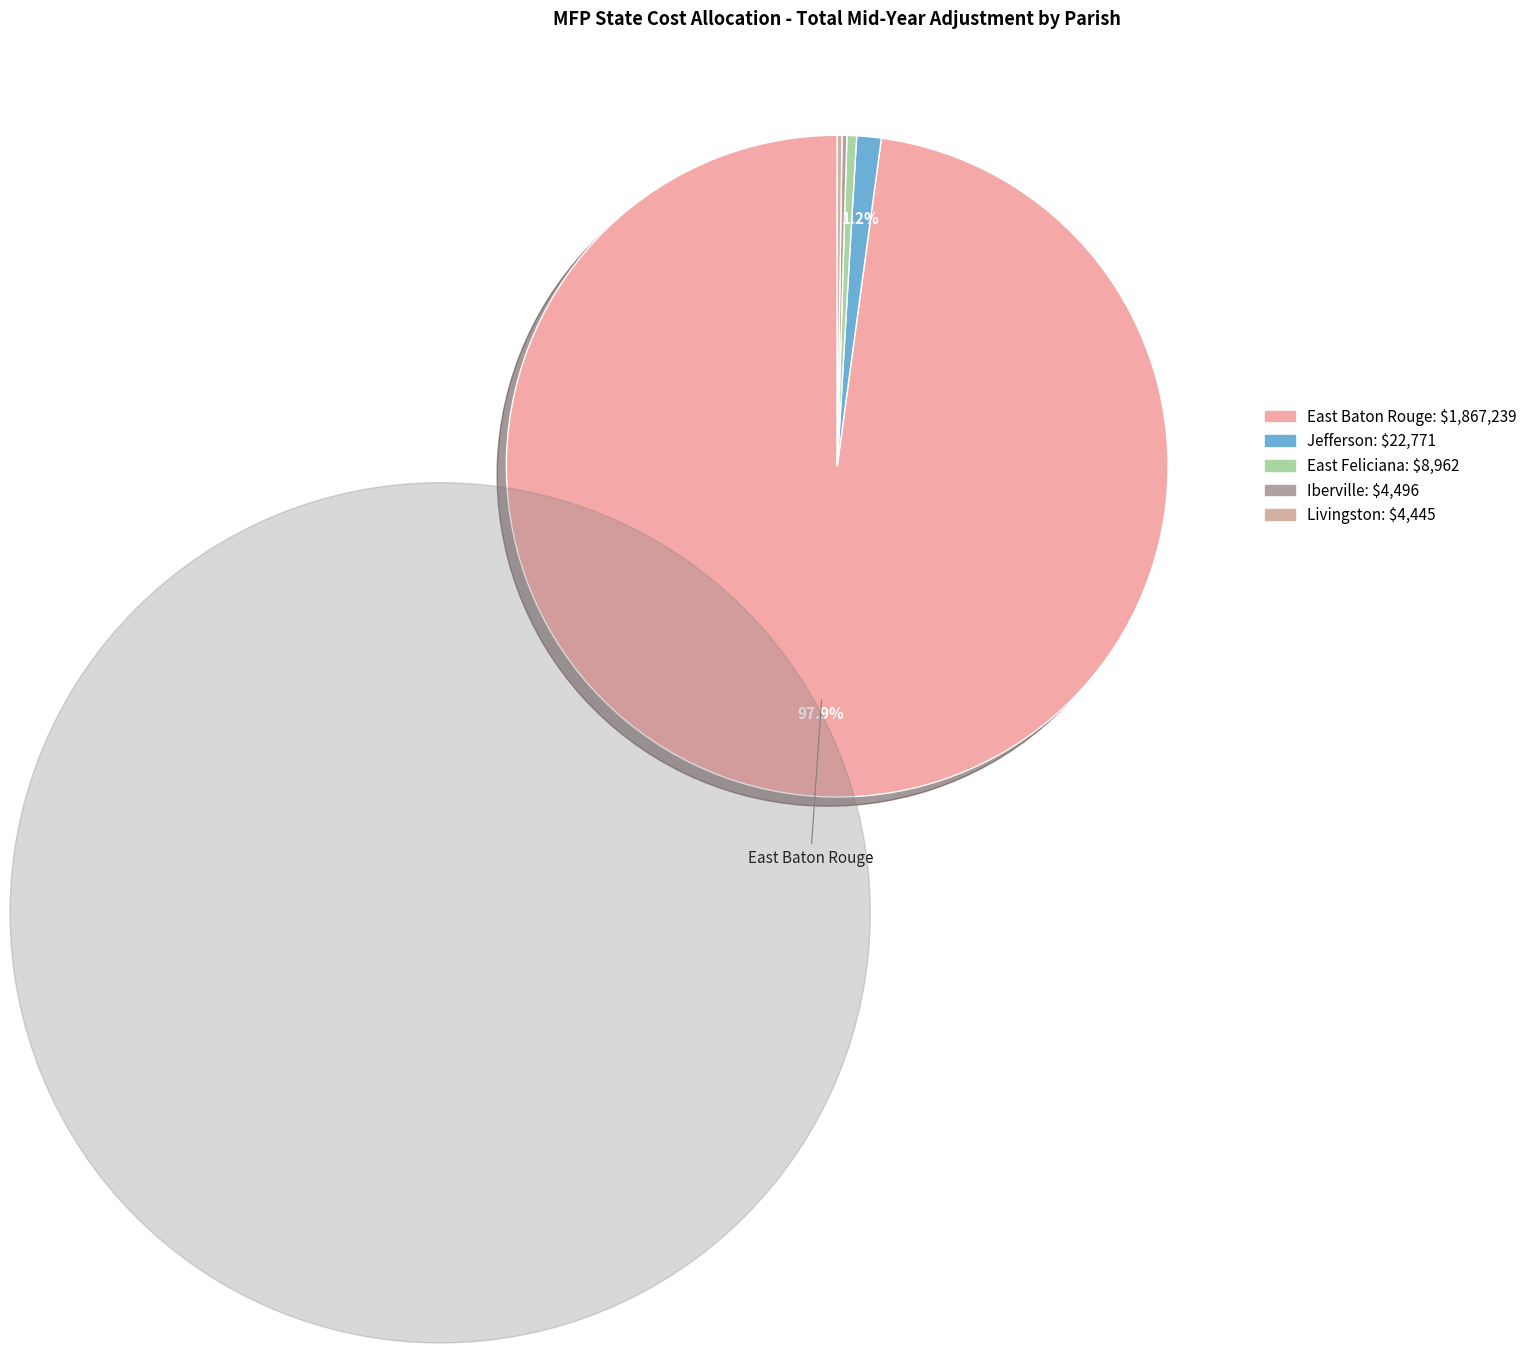

What is the smallest slice in the pie chart?

Livingston